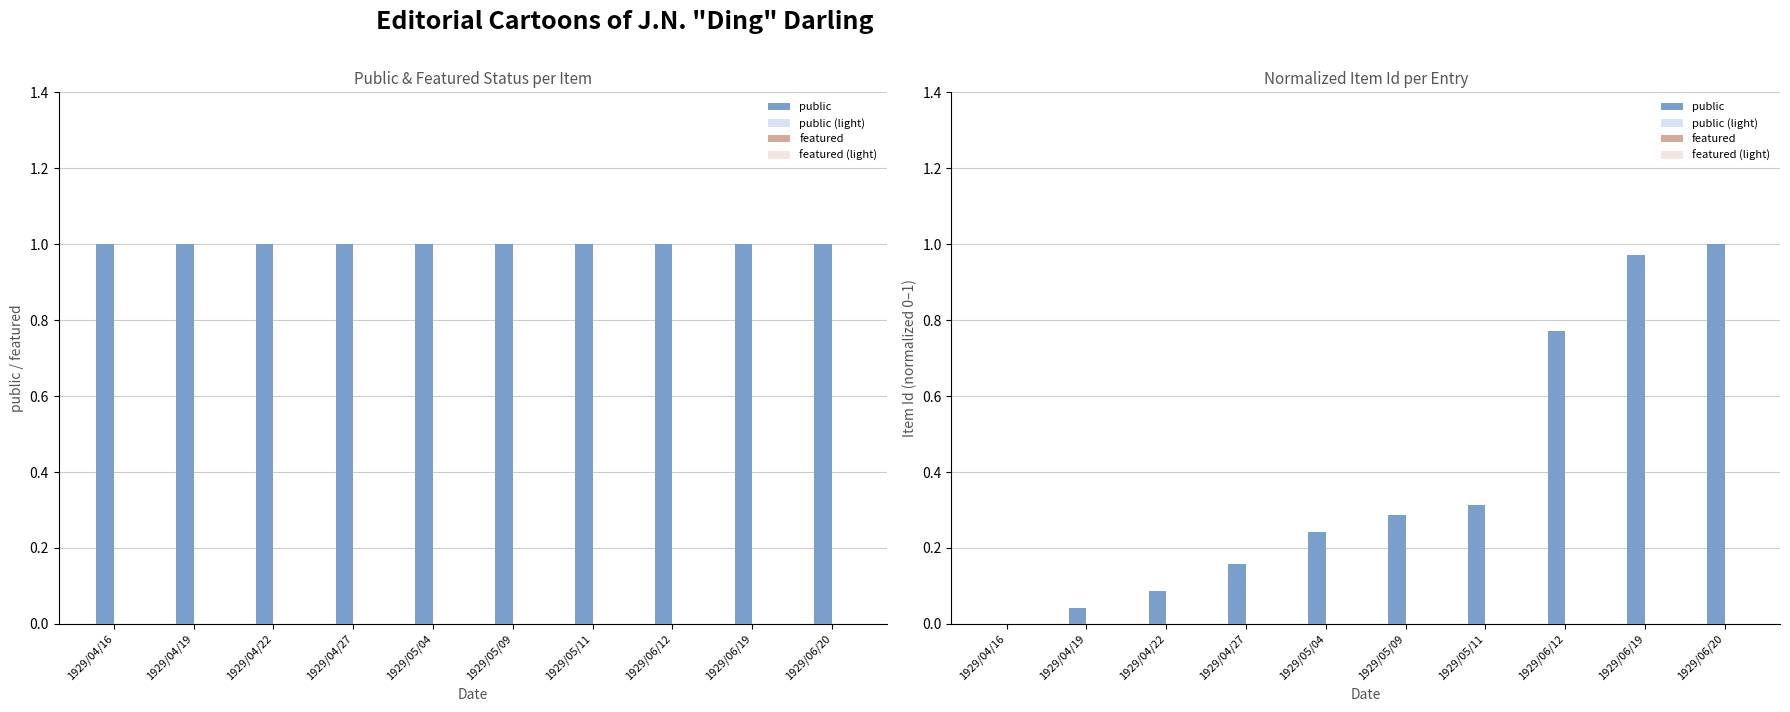

Is it true that public (light) equals 0.3 at 1929/05/09?

True